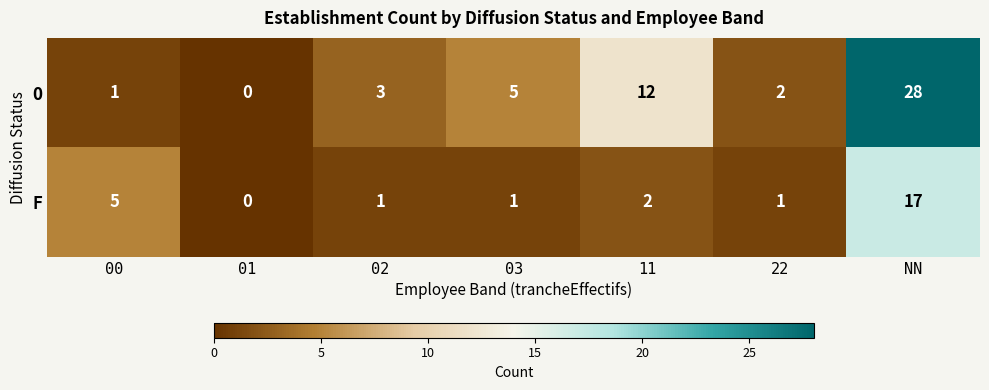

Which category has the highest value in the O series?

NN